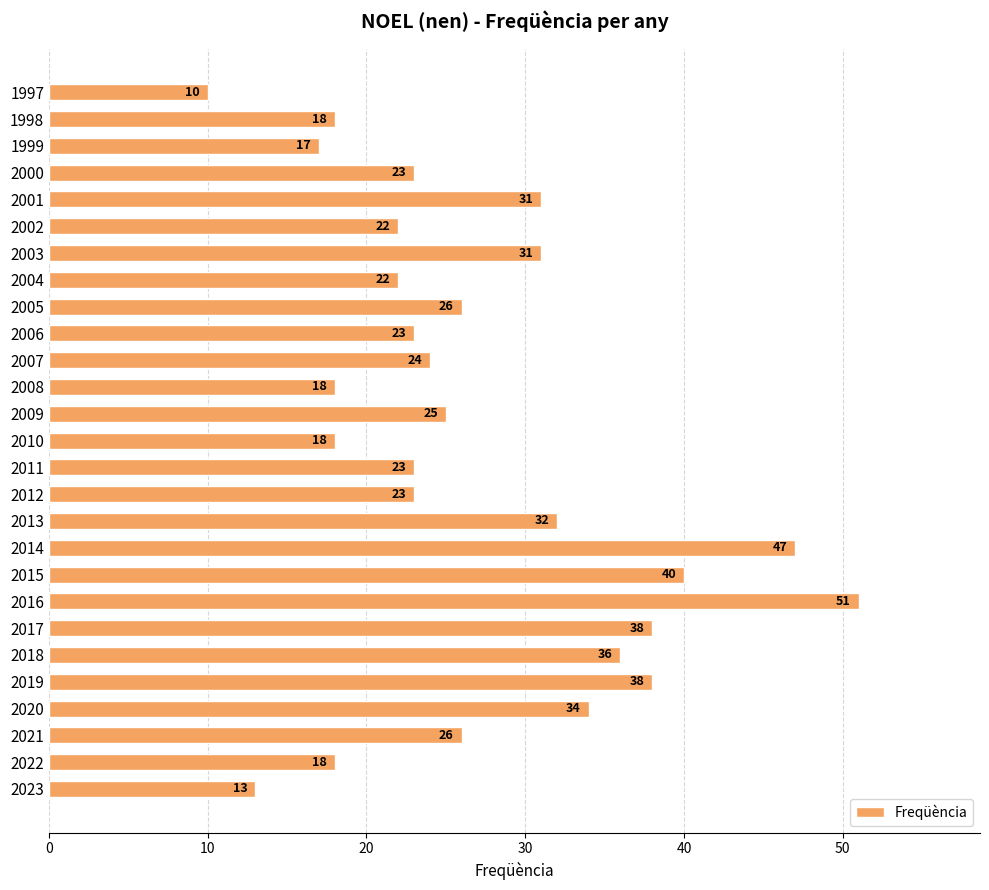

What is the difference between the values at 1999 and 2001?

14